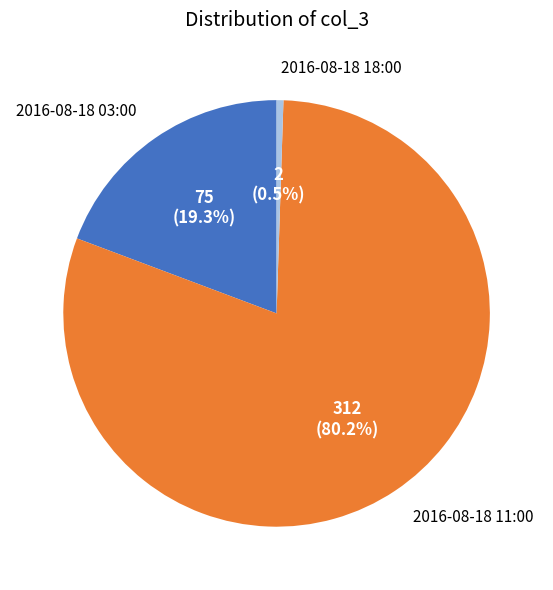

Between 2016-08-18 03:00 and 2016-08-18 11:00, which is larger?

2016-08-18 11:00